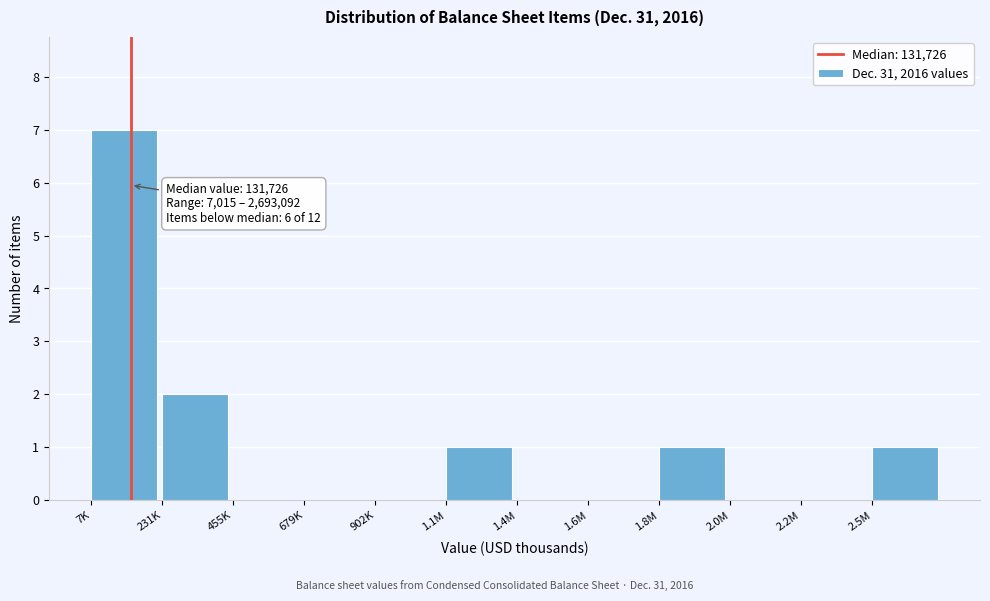

Reading right to left, transcribe all the data shown in this chart.

2.5M=1	2.2M=0	2.0M=0	1.8M=1	1.6M=0	1.4M=0	1.1M=1	902K=0	679K=0	455K=0	231K=2	7K=7